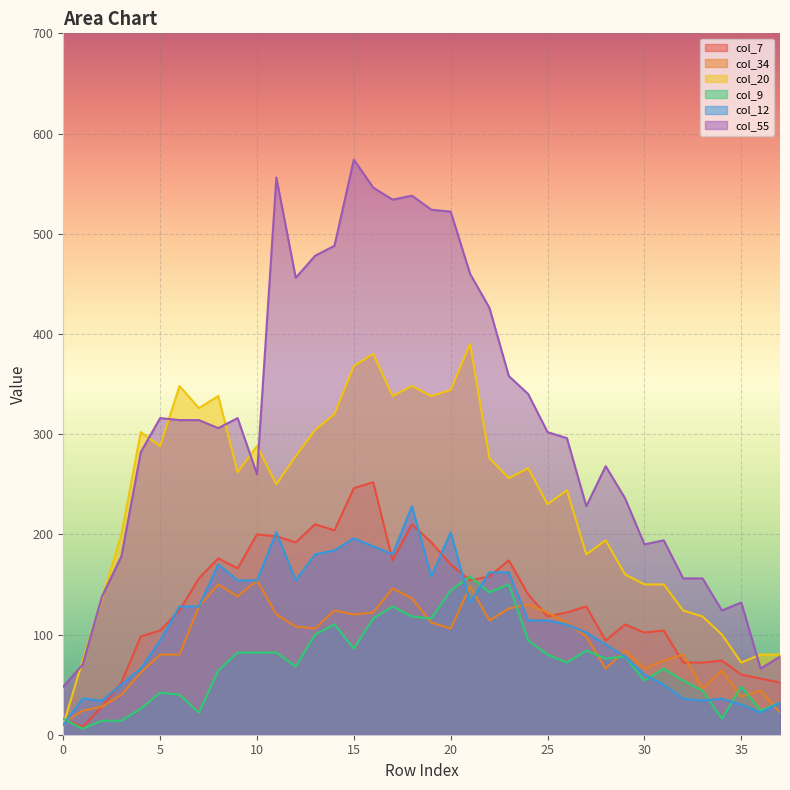

What is the sum of all col_20 values?

8910